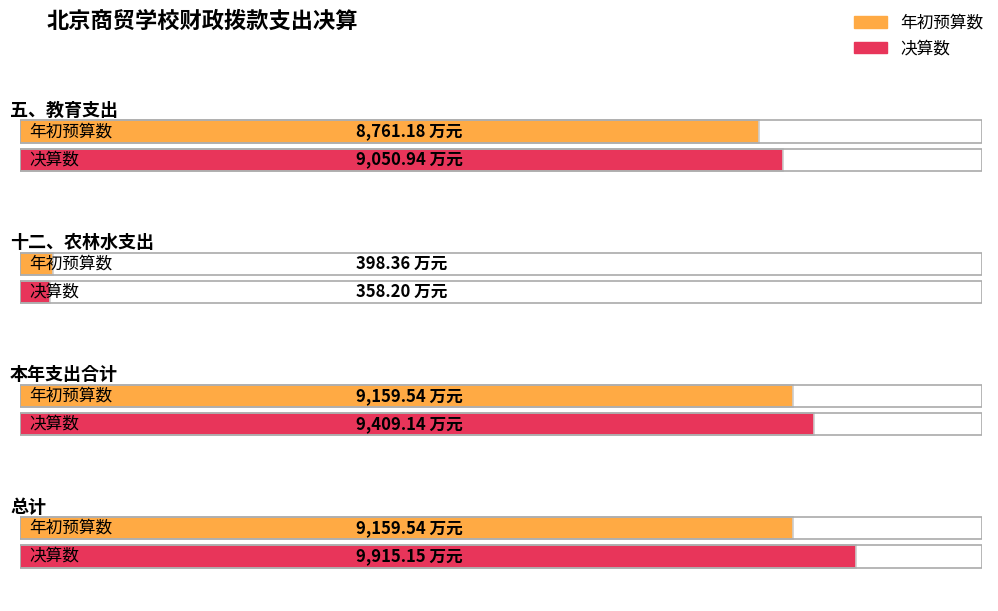

What is the maximum value for 年初预算数?

9159.5